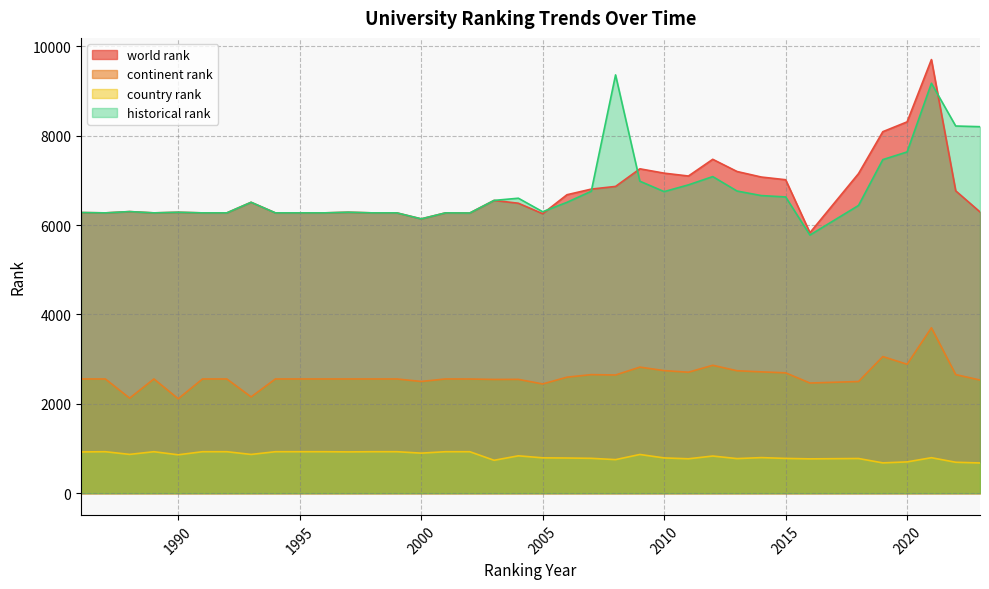

What is the lowest value of the continent rank series?

2114